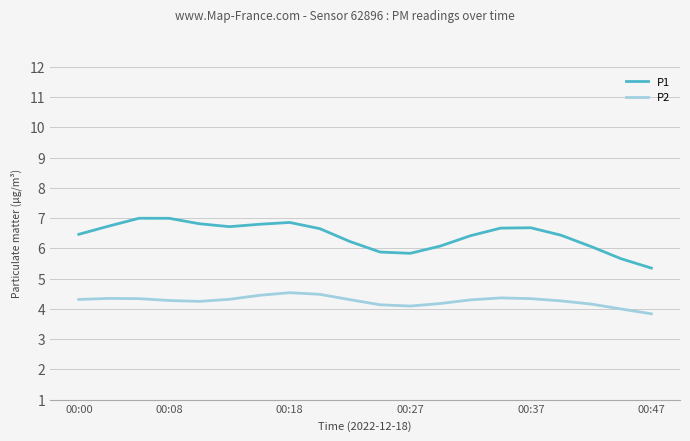

Rank the series by their average value, from highest to lowest.

P1, P2